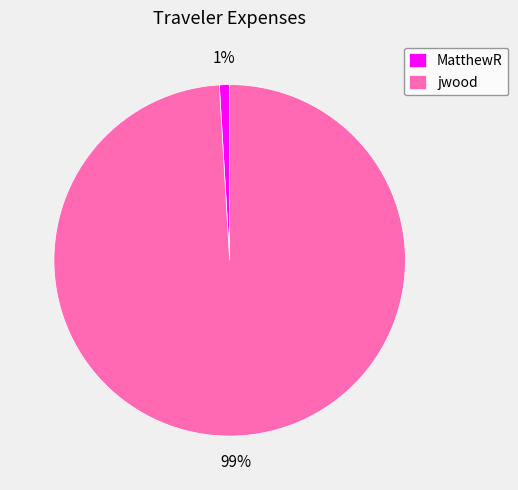

To the nearest percent, what is the combined percentage of MatthewR and jwood?

100%